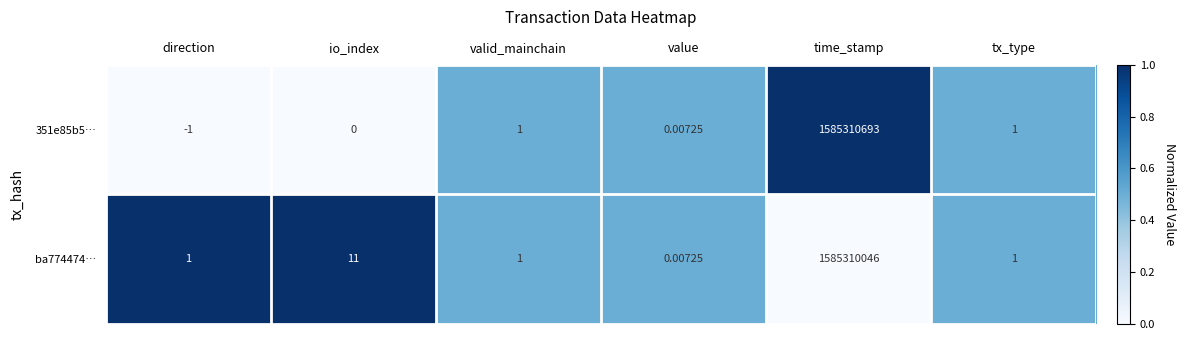

At which label is ba774474… closest to 792655023?

io_index